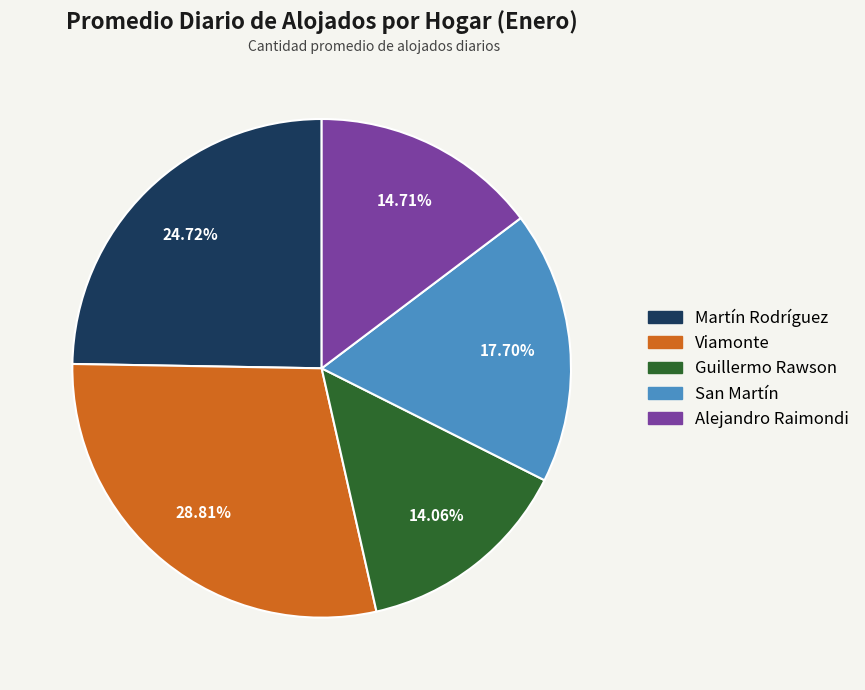

Is the sum of Alejandro Raimondi and Viamonte greater than half?

No